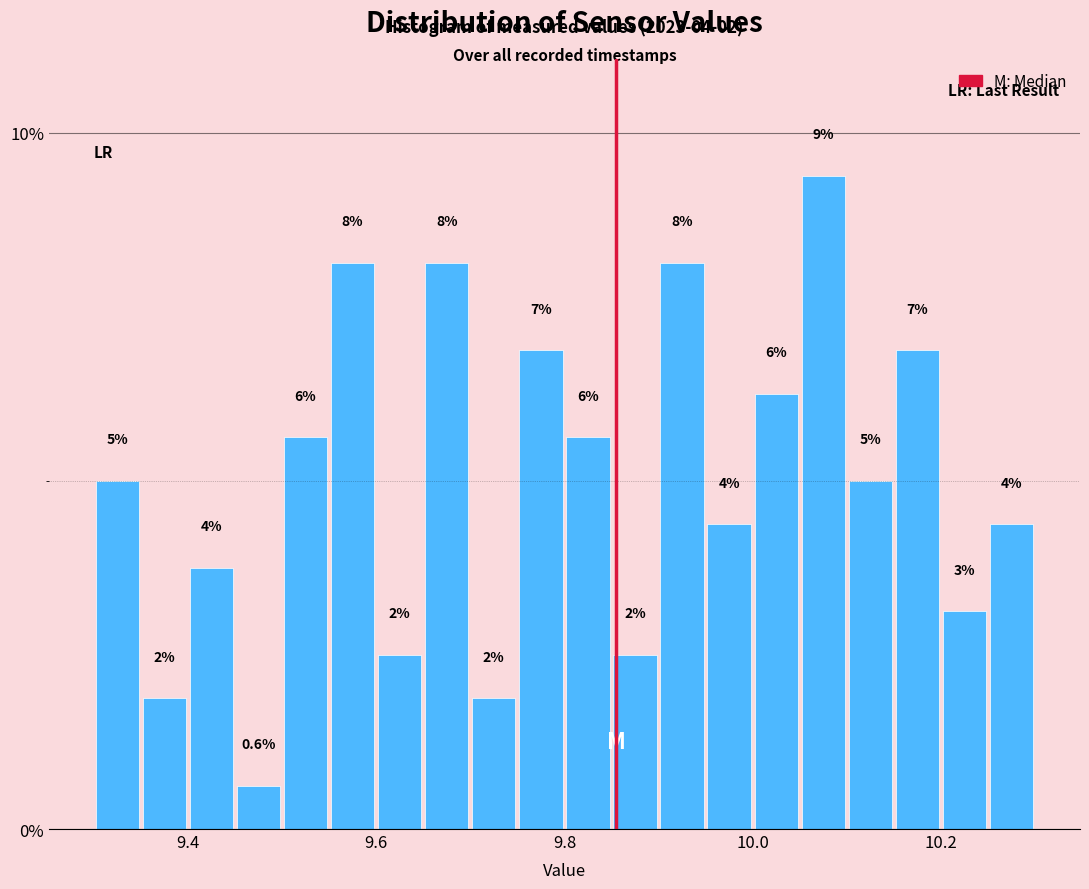

Around what value on the x-axis is the tallest bar? Give the approximate position of its centre, as read against the axis.

10.08